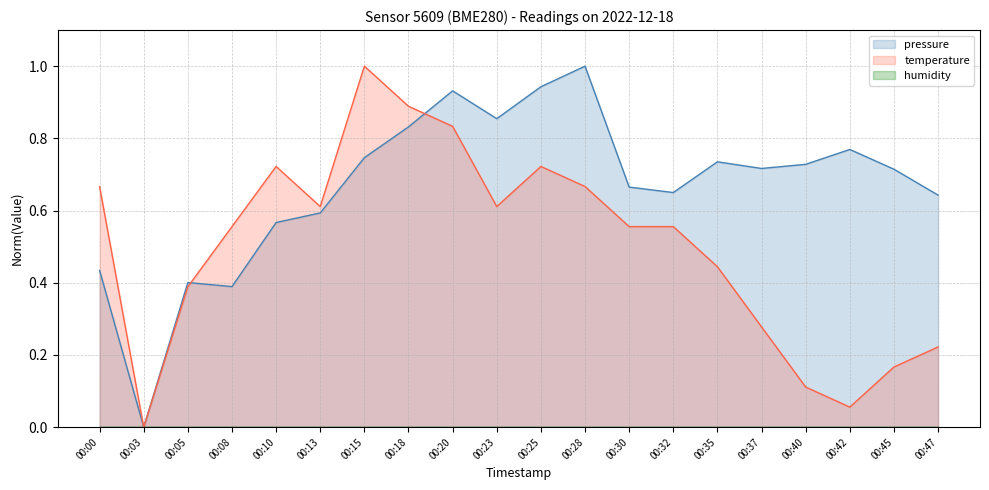

At which category does pressure reach its first local valley?

00:03